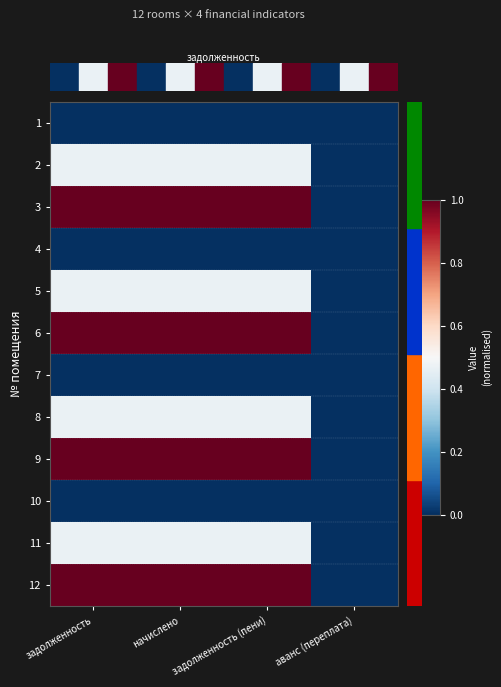

Between задолженность (пени) and аванс (переплата), which is larger?

задолженность (пени)